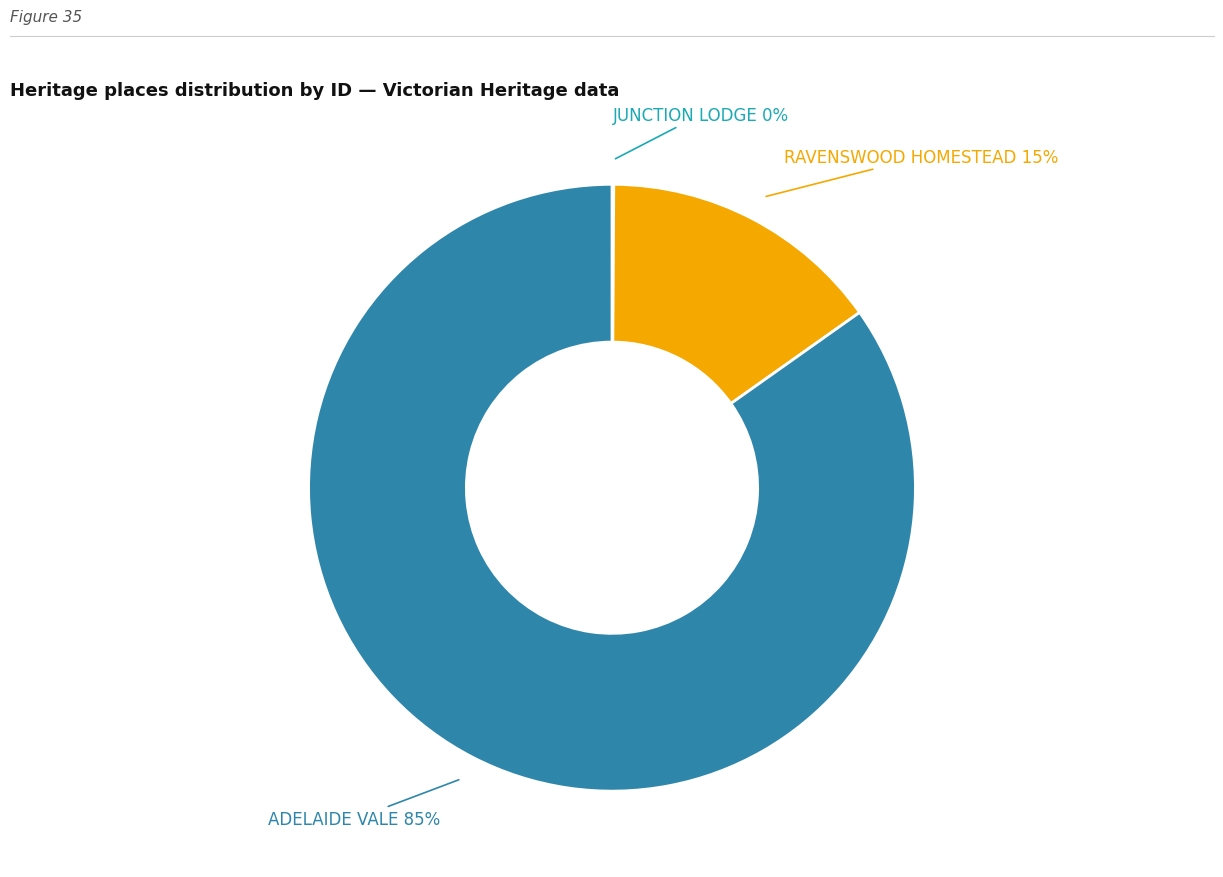

To the nearest percent, what is the average slice percentage?

33%